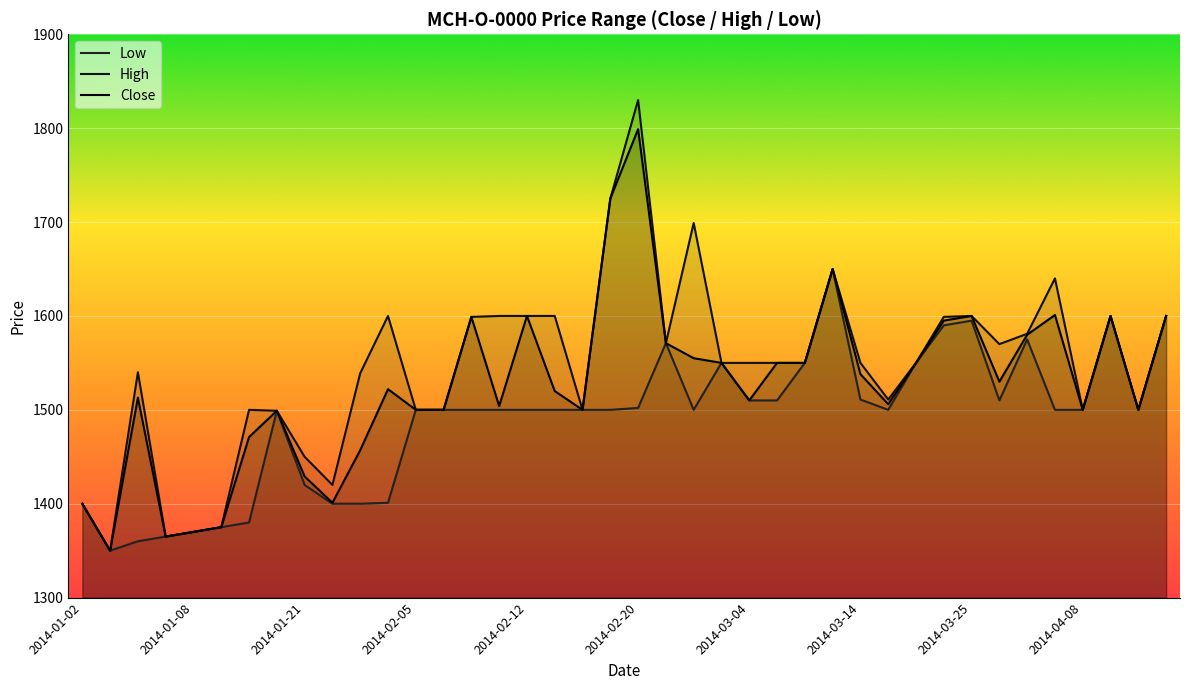

What is the greatest value displayed?

1830